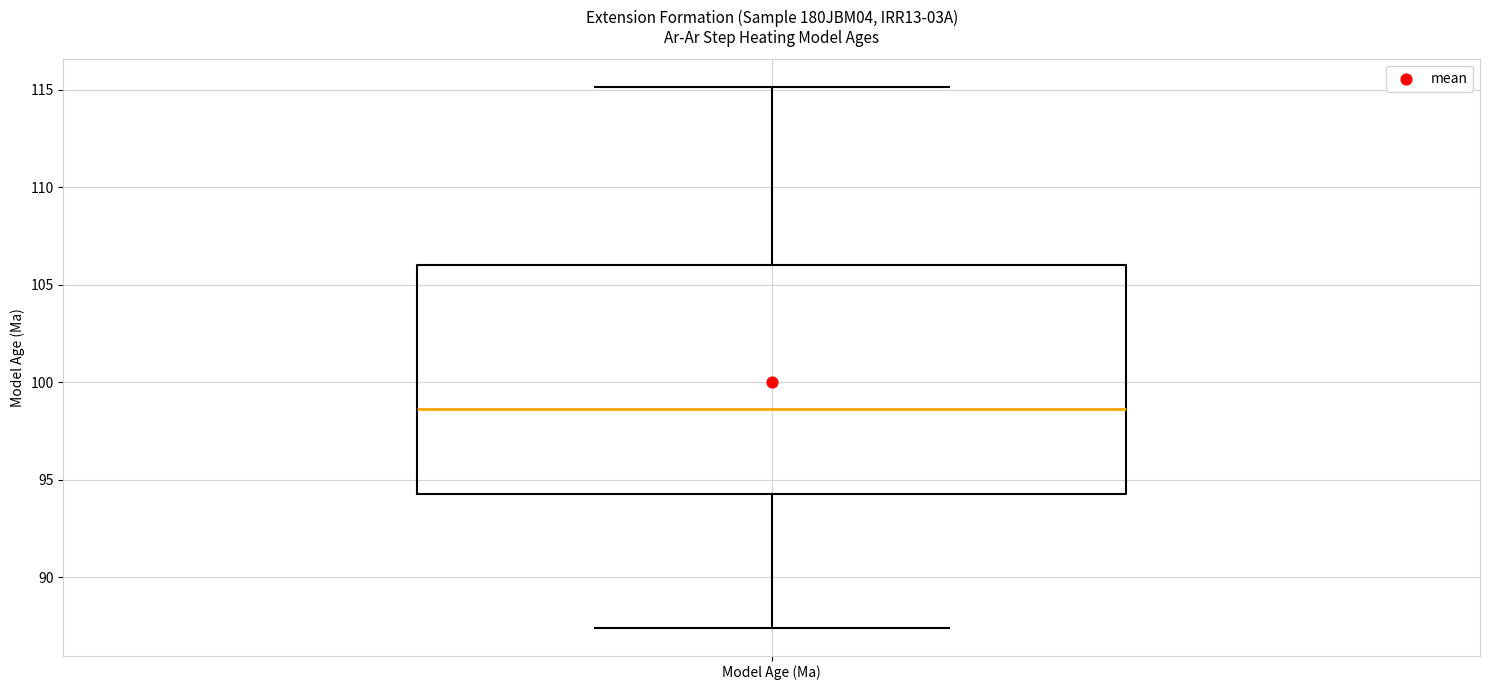

Transcribe this box plot: give where the median line is, the range the box spans, and where the two whiskers end, as read against the y-axis. The values are not printed on the chart, so give them approximately, as read against the axis.

median 98.5, box 94.5 to 106.0, whiskers 87.5 to 115.0